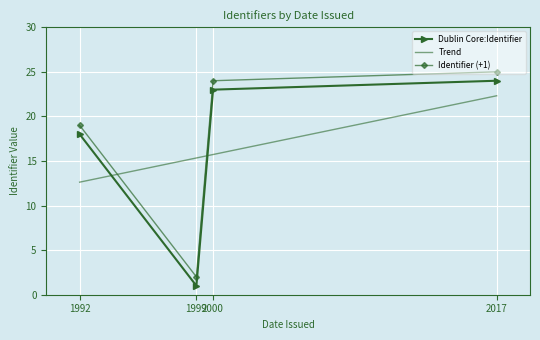

What is the ratio of the value at 2000 to the value at 2017?

1.0